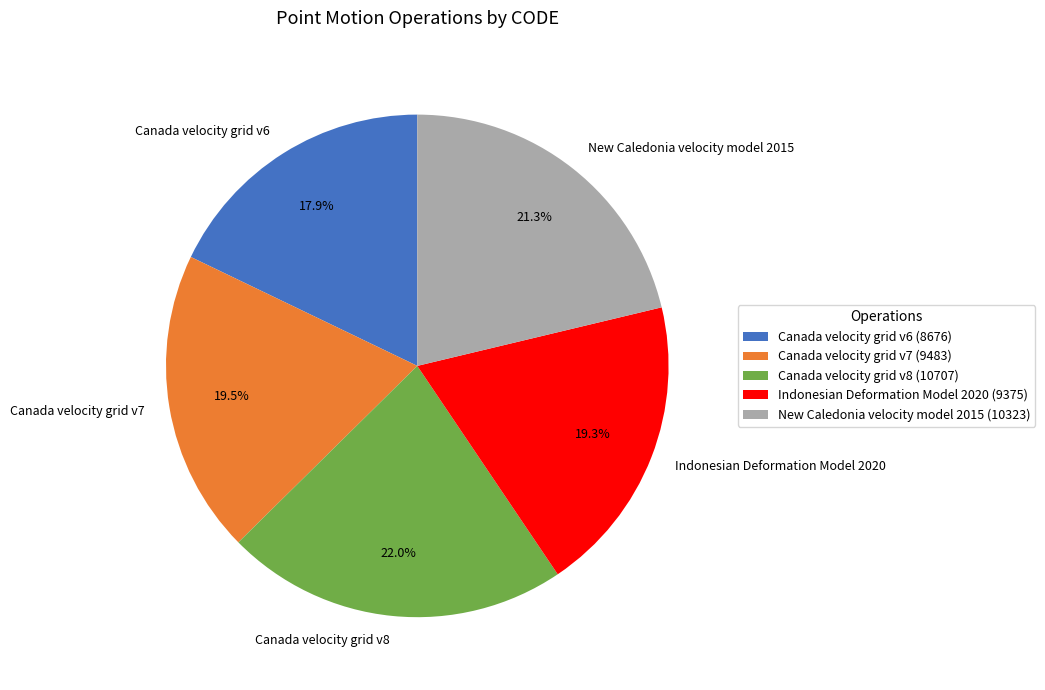

Does any single category account for the majority?

No